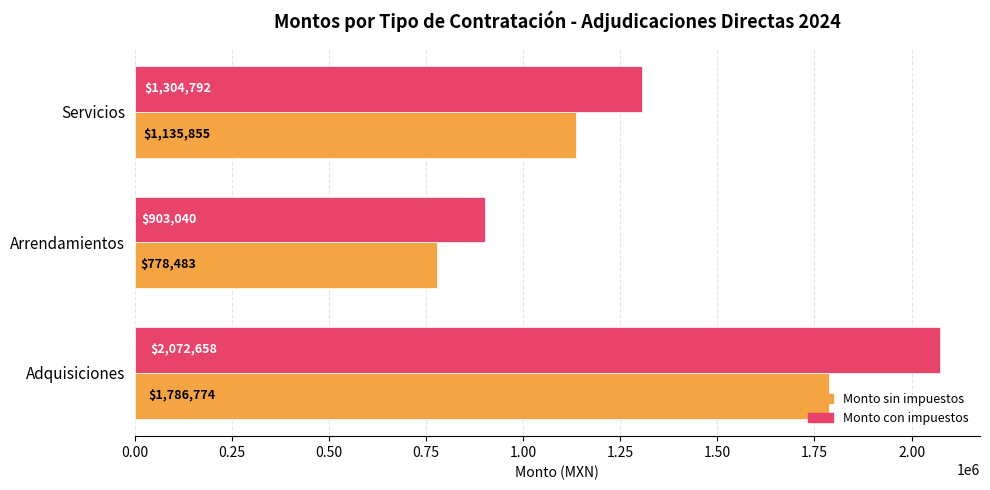

Which series has the largest total across all categories?

Monto con impuestos